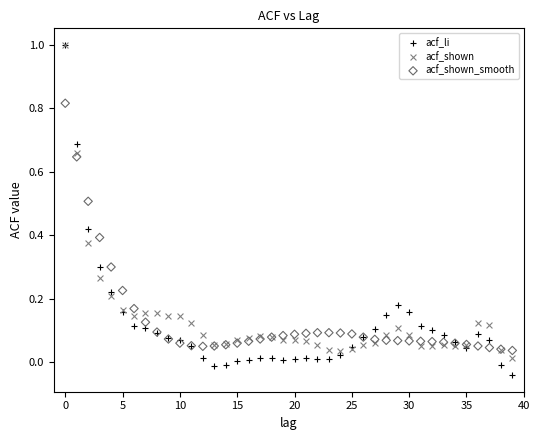

Which series has the widest spread of Y values?

acf_li